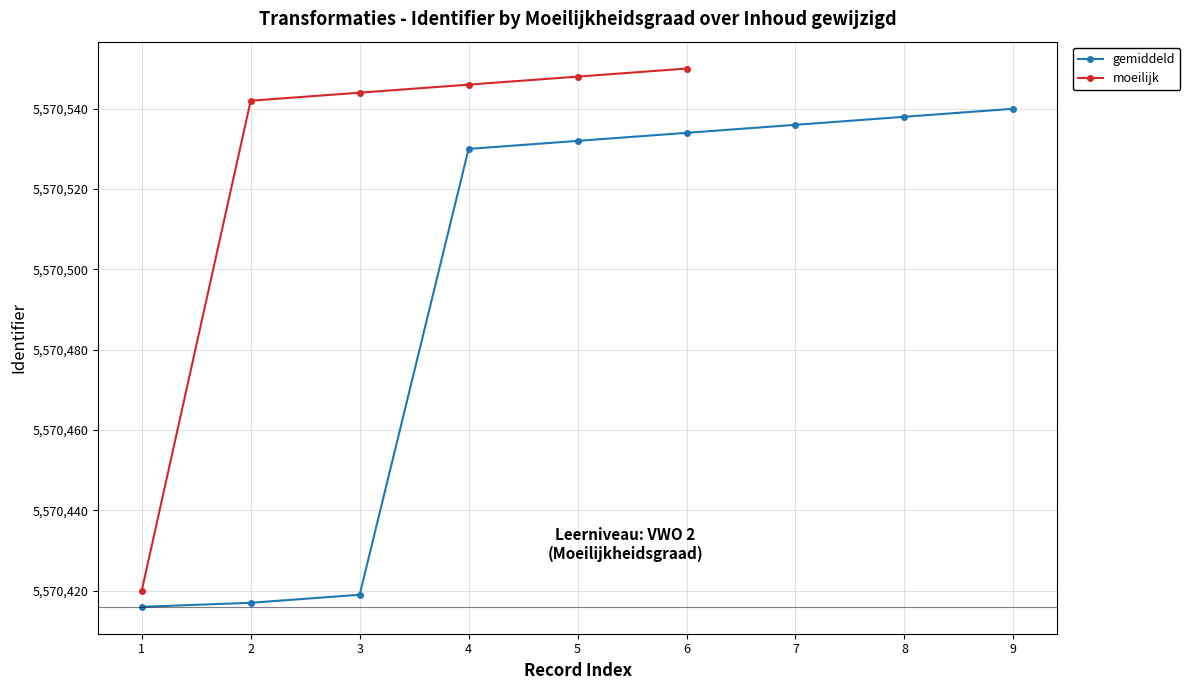

What is the difference between the maximum and minimum values in the gemiddeld series?

124